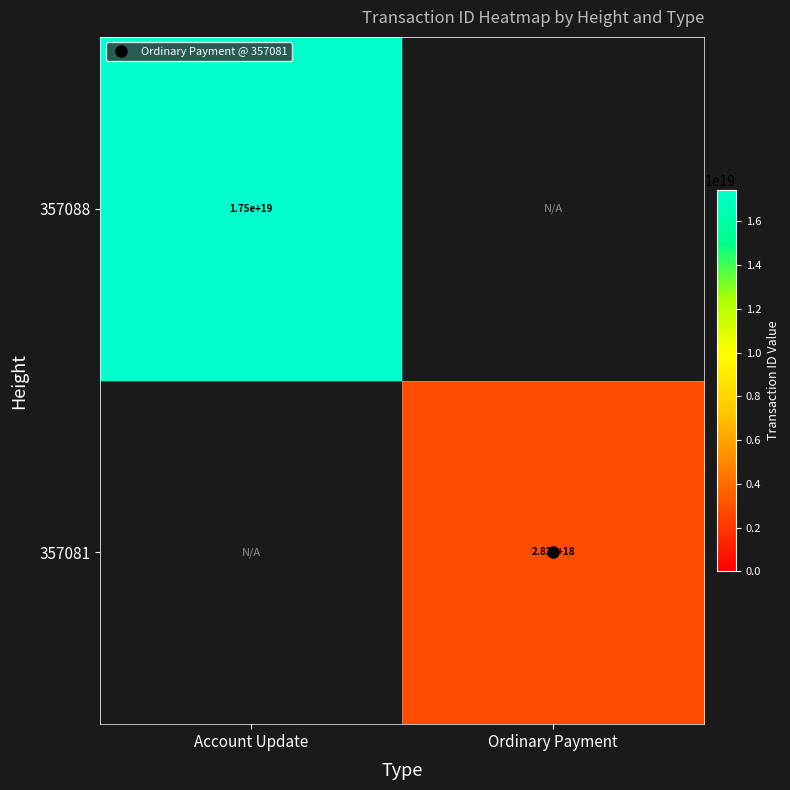

Which category has the highest value across all series?

Account Update